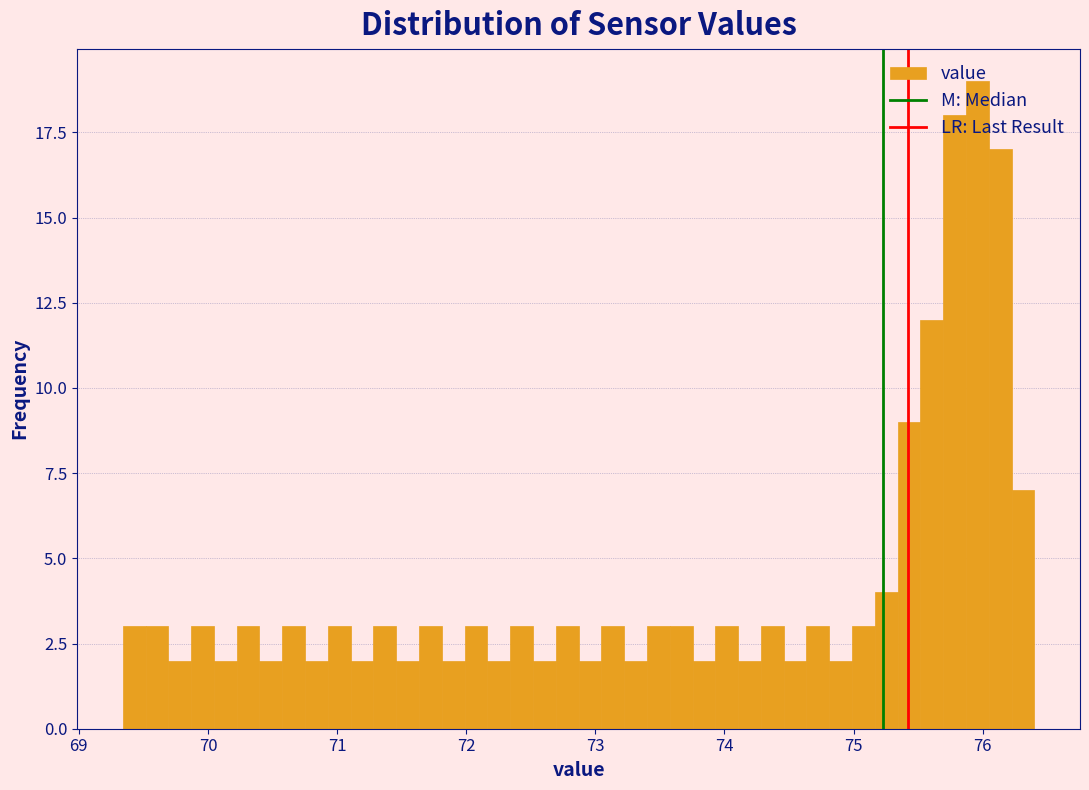

Around what value on the x-axis is the tallest bar? Give the approximate position of its centre, as read against the axis.

76.0